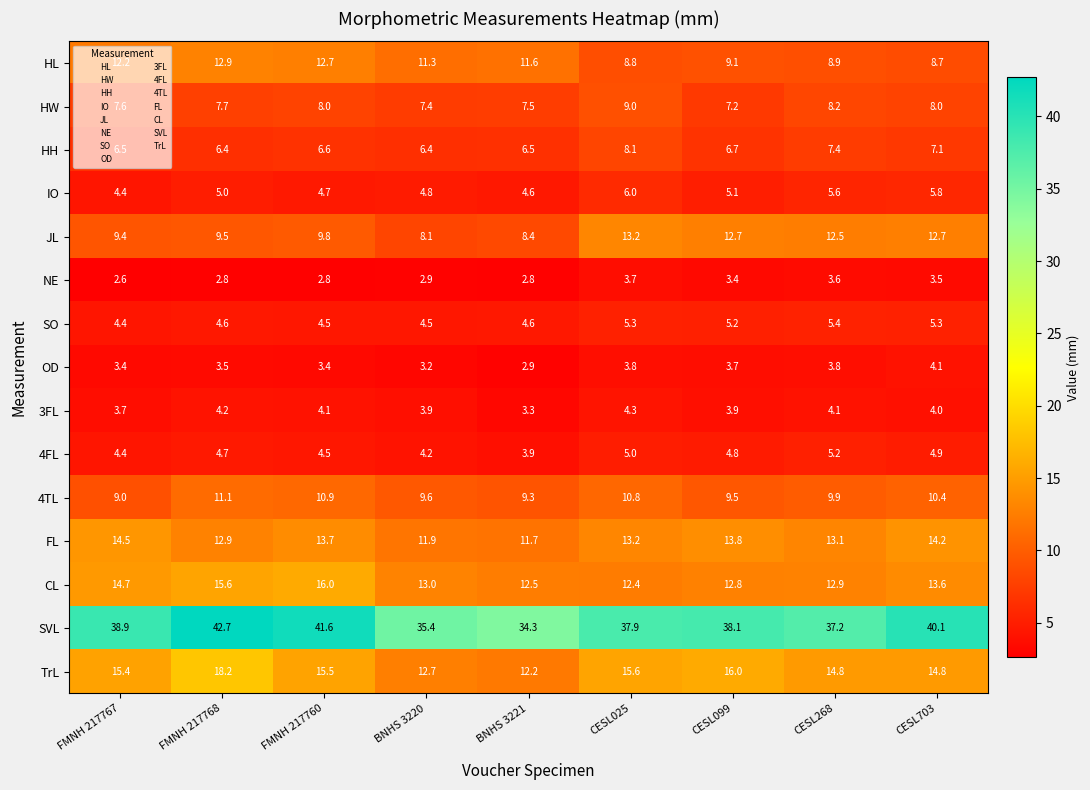

Read the NE value at CESL099.

3.4